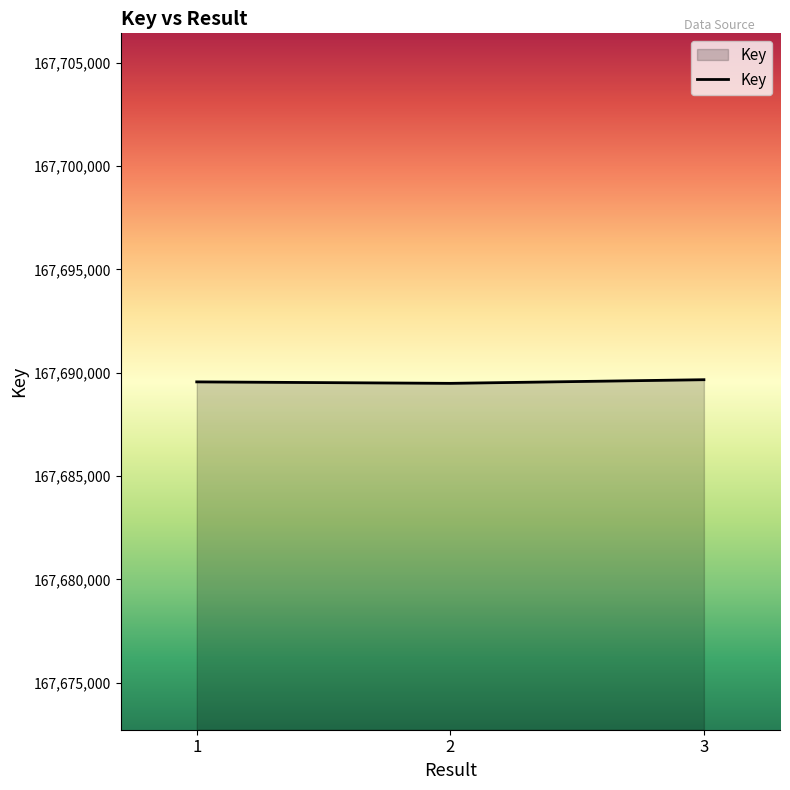

What is the average value?

167689570